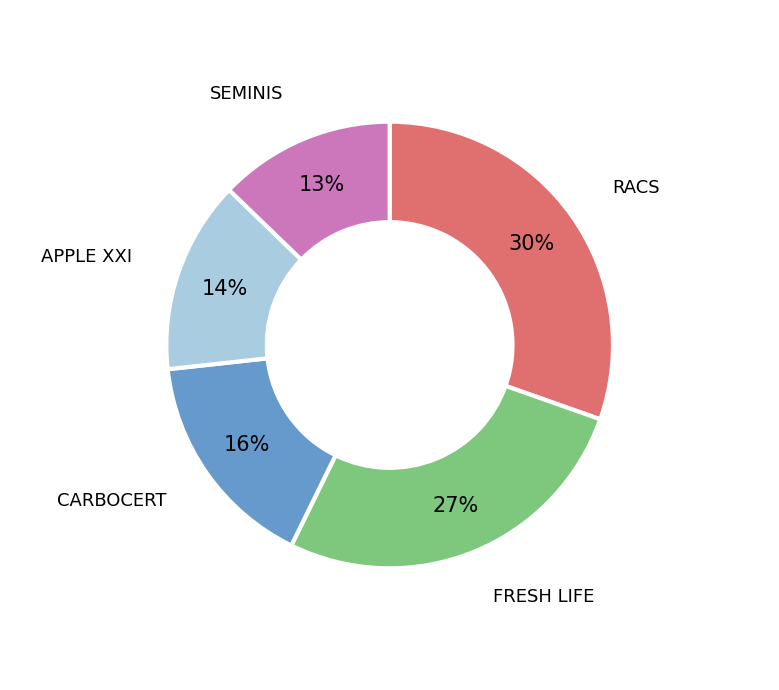

Does SEMINIS represent more than half of the total?

No